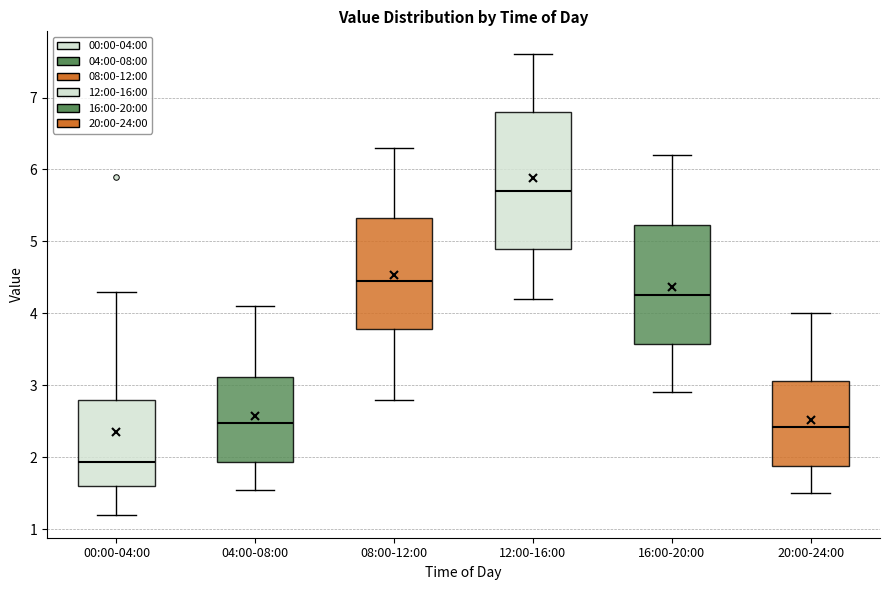

Which box has the highest median line?

12:00-16:00